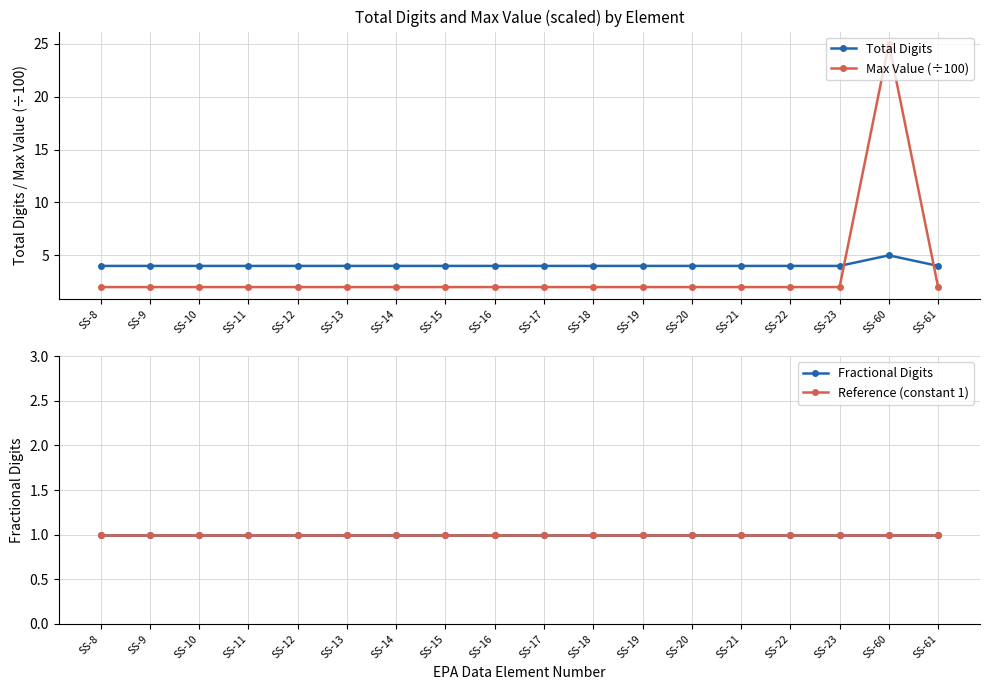

At which label does Reference (constant 1) reach its peak?

SS-8